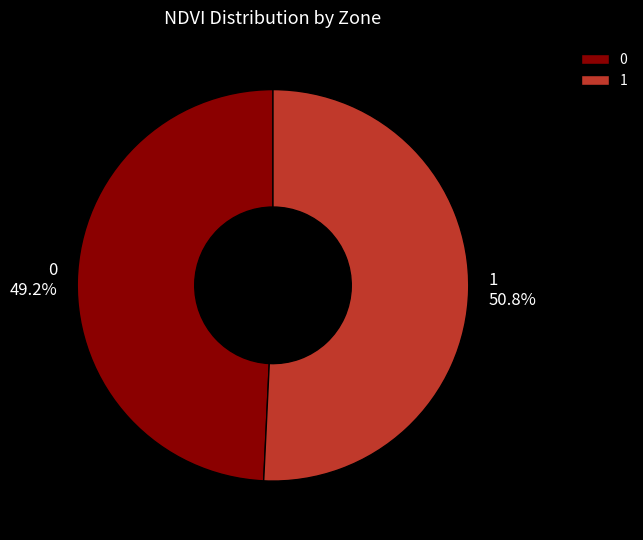

To the nearest percent, what is the average slice percentage?

50%